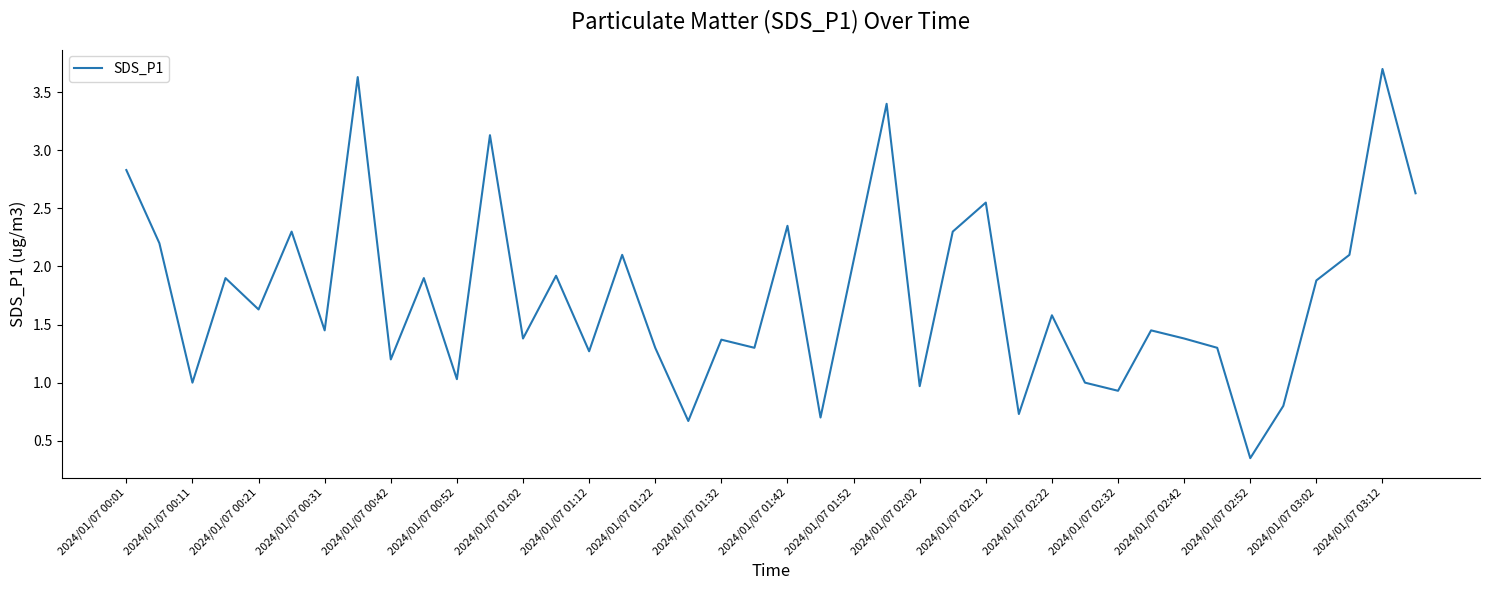

What is the greatest value displayed?

3.7